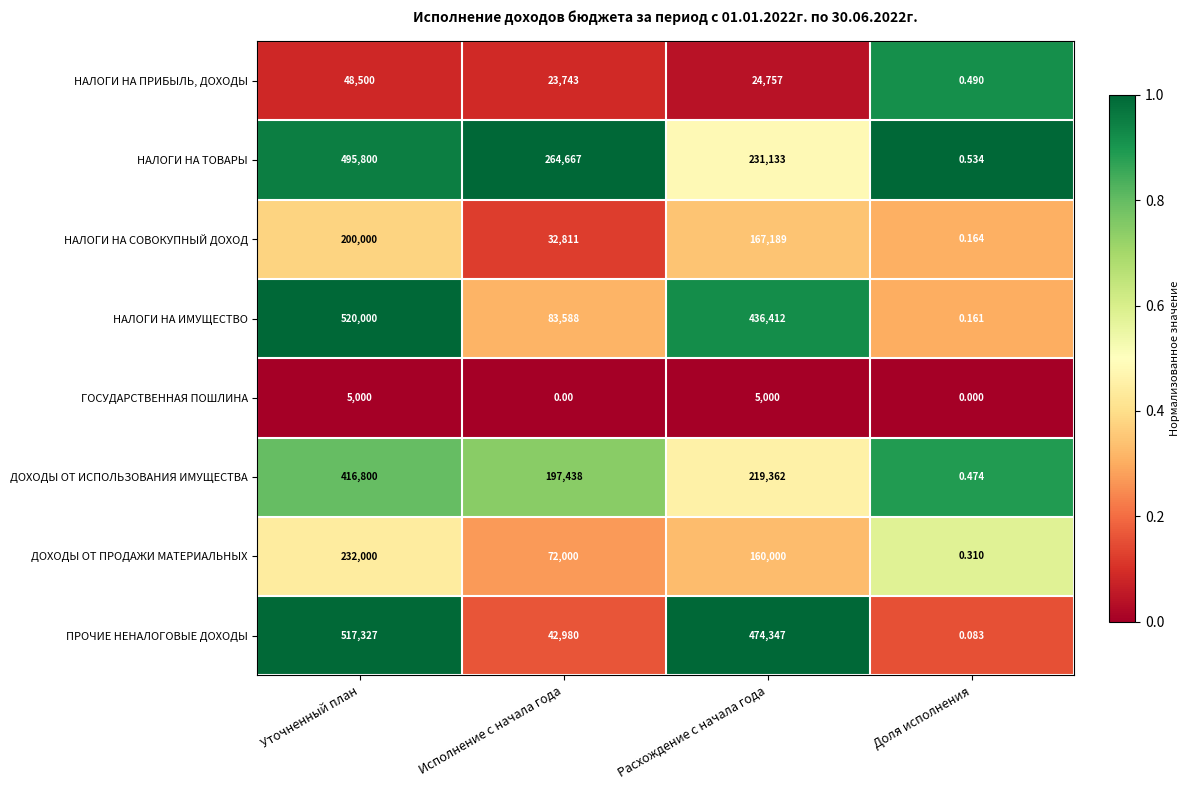

At which category does the chart reach its peak across all series?

Уточненный план